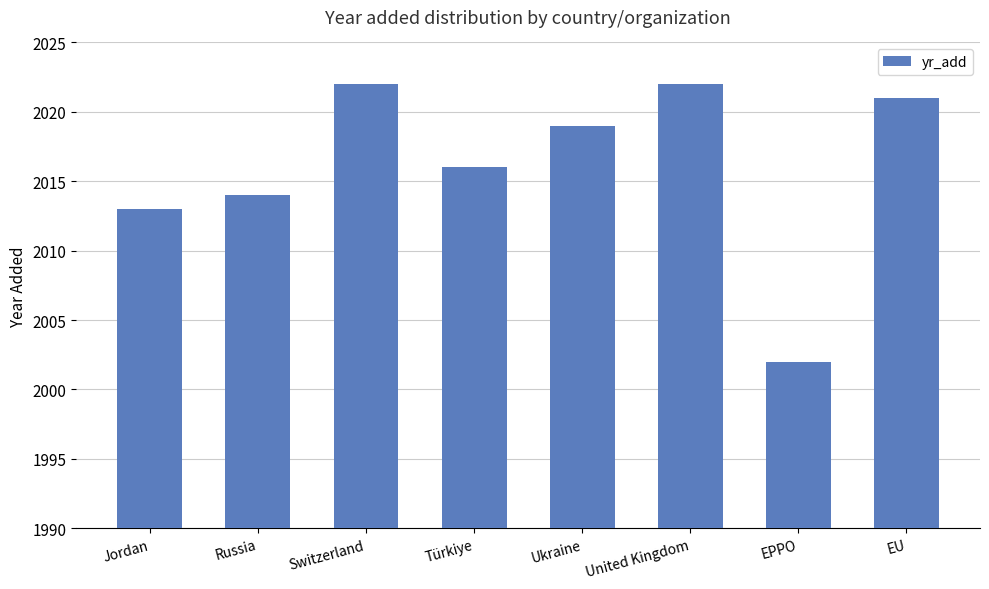

What is the difference between the second highest and minimum values?

20